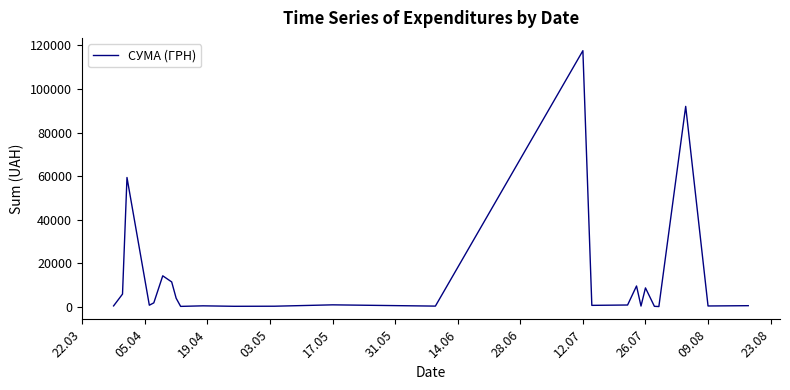

What is the maximum value shown in the chart?

117568.8